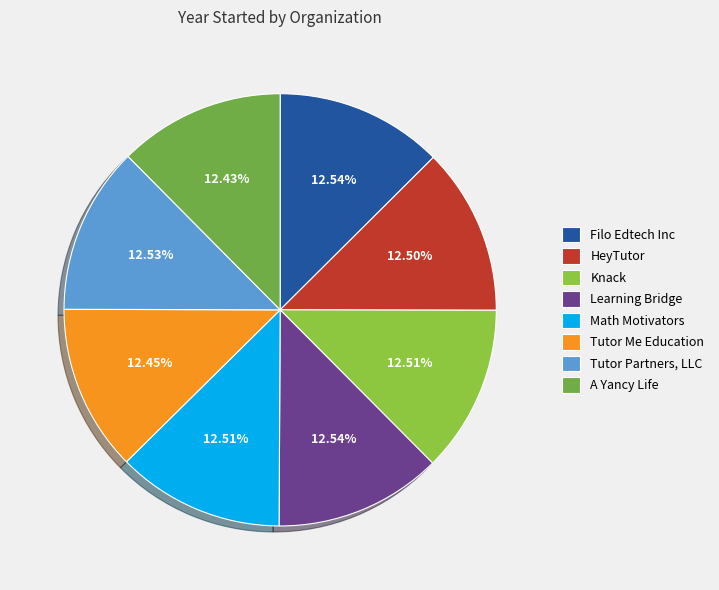

Do Math Motivators and Knack together represent more than half of the pie?

No